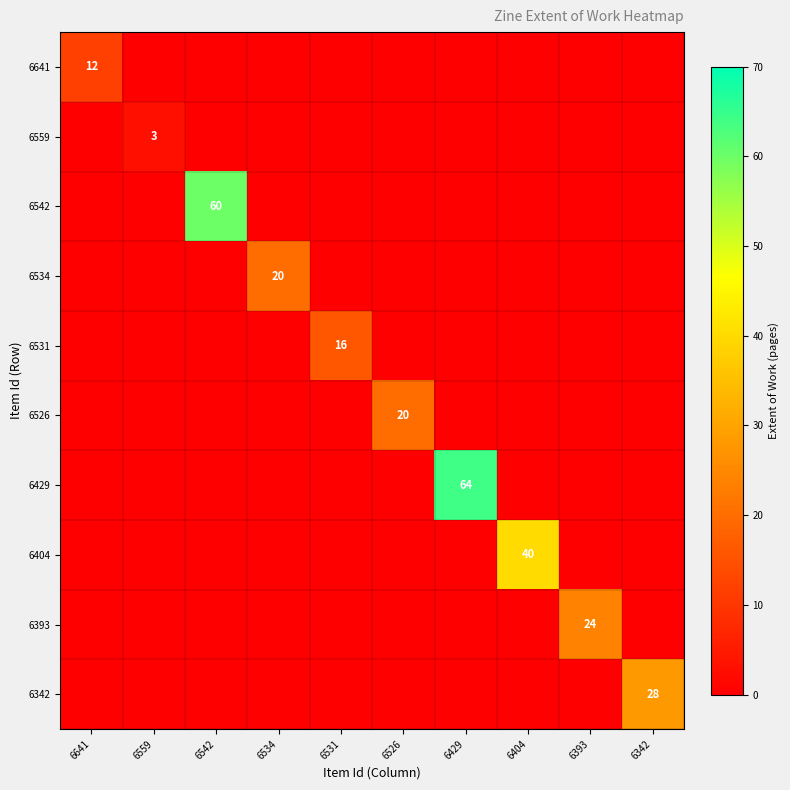

At how many categories does at least one series exceed 29?

3